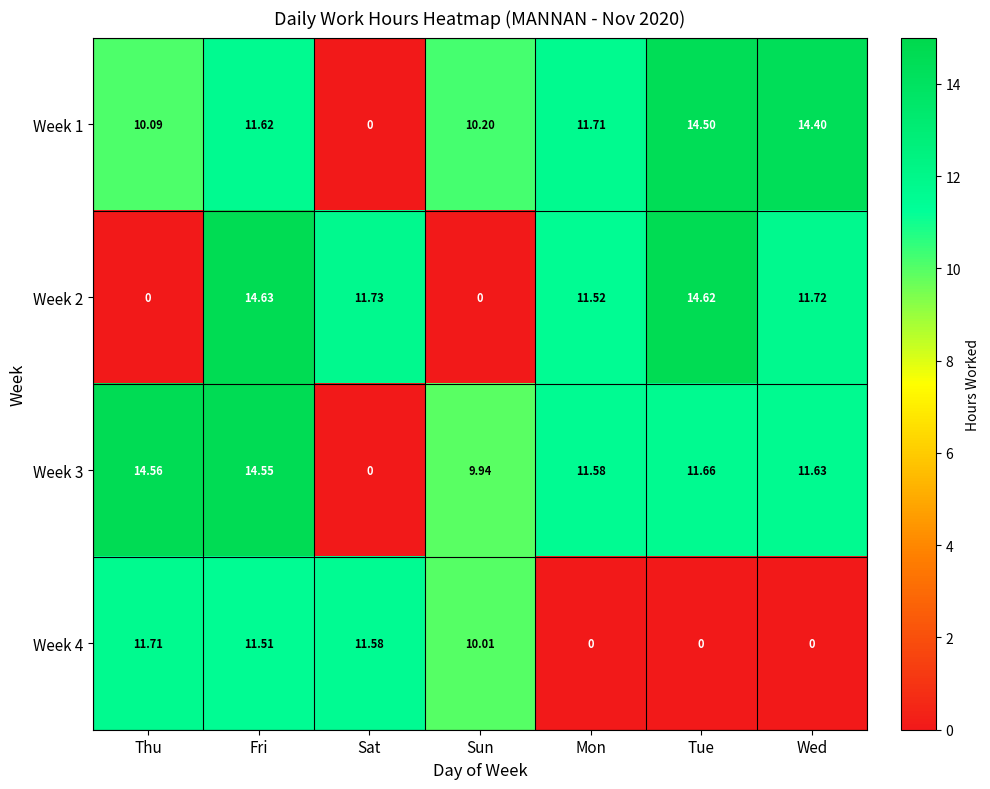

At which category does the chart reach its peak across all series?

Fri